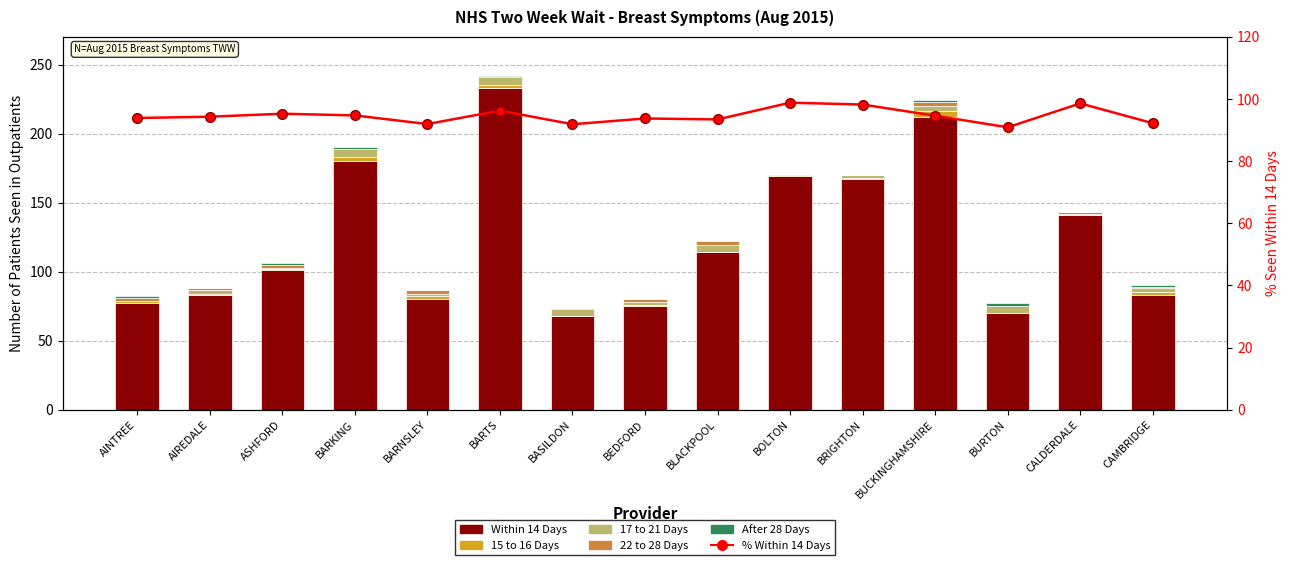

Does the chart contain any negative values?

No